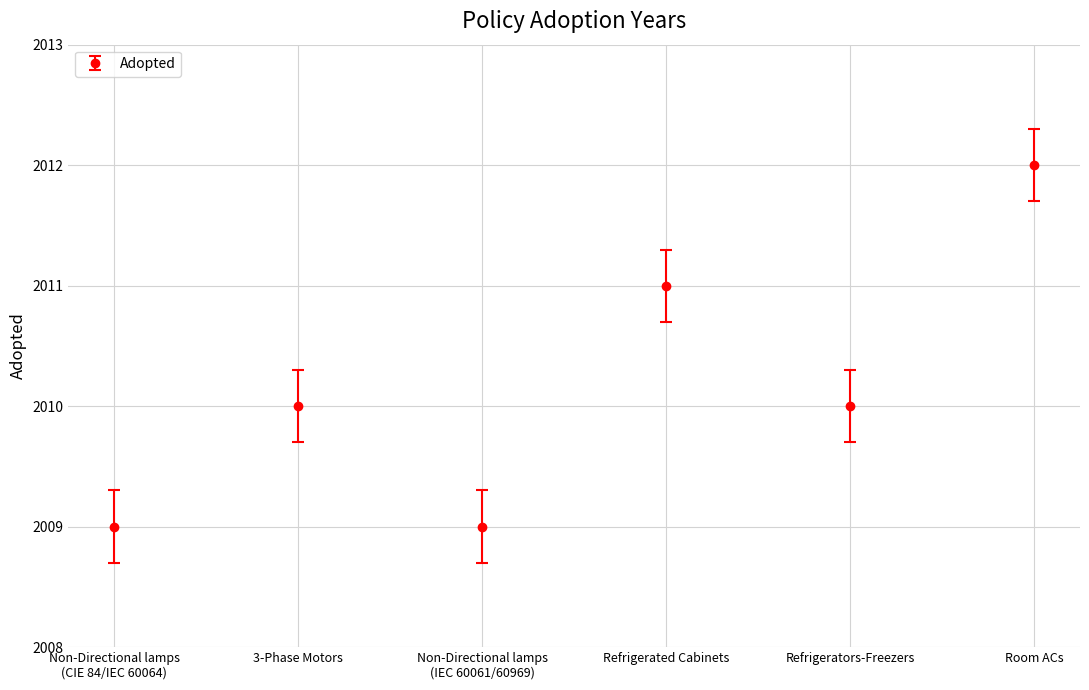

What is the minimum value shown in the chart?

2009